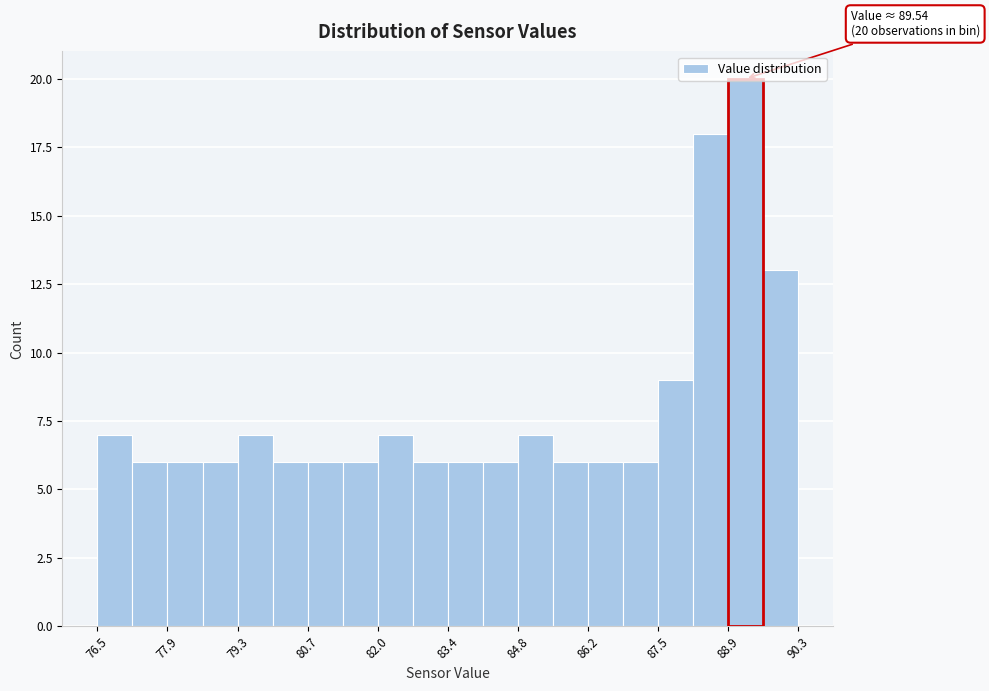

Read against the x-axis, roughly where is the centre of the tallest bar?

89.2